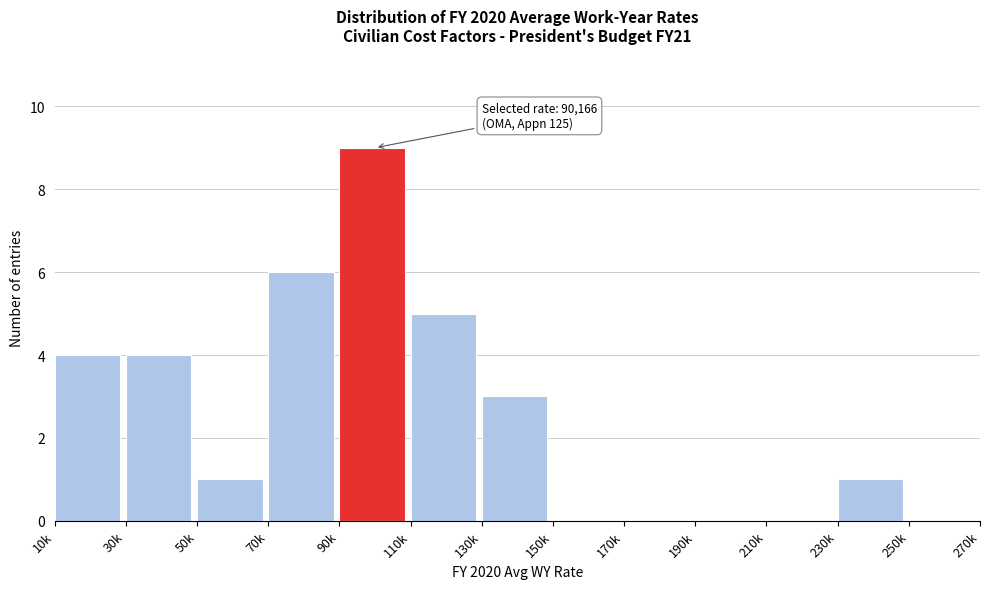

Reading left to right, transcribe all the data shown in this chart.

10k=4	30k=4	50k=1	70k=6	90k=9	110k=5	130k=3	150k=0	170k=0	190k=0	210k=0	230k=1	250k=0